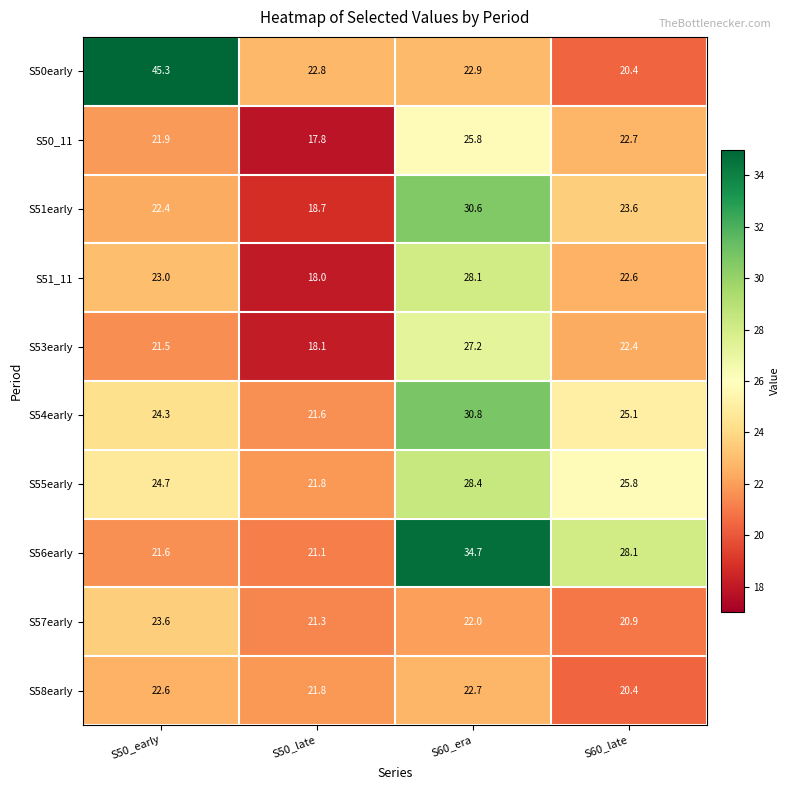

Which series has the largest total across all categories?

S50early